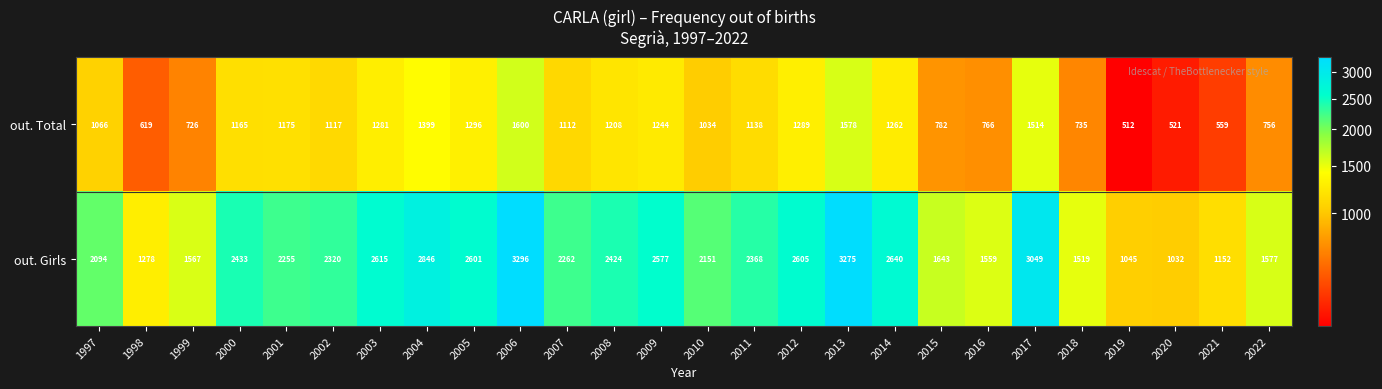

What is the sum of all out. Total values?

27454